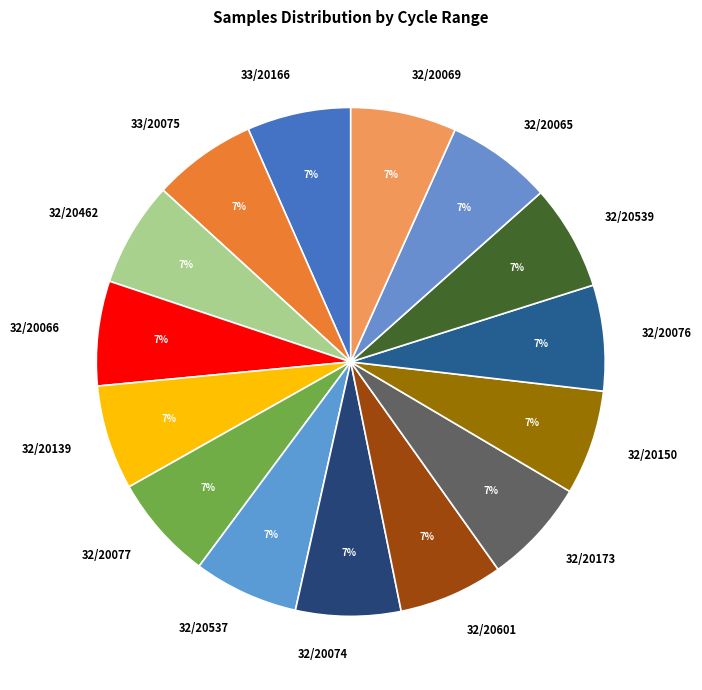

The 32/20150 slice represents 7% of the pie. True or false?

True